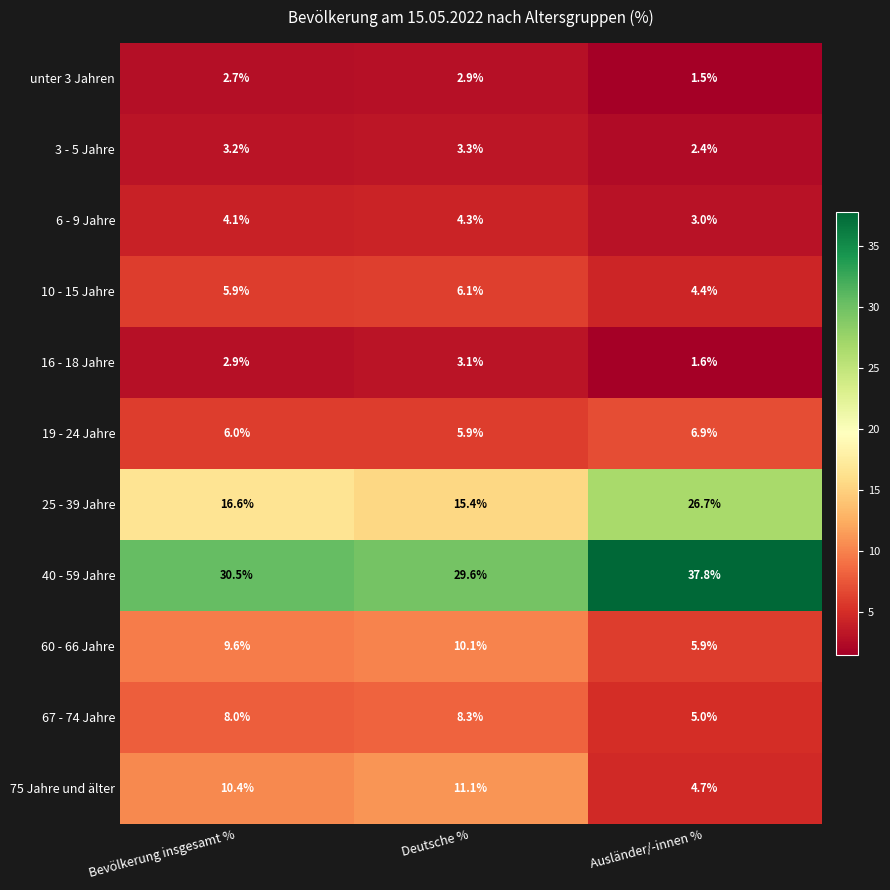

What is the total value across all series at Ausländer/-innen %?

99.9